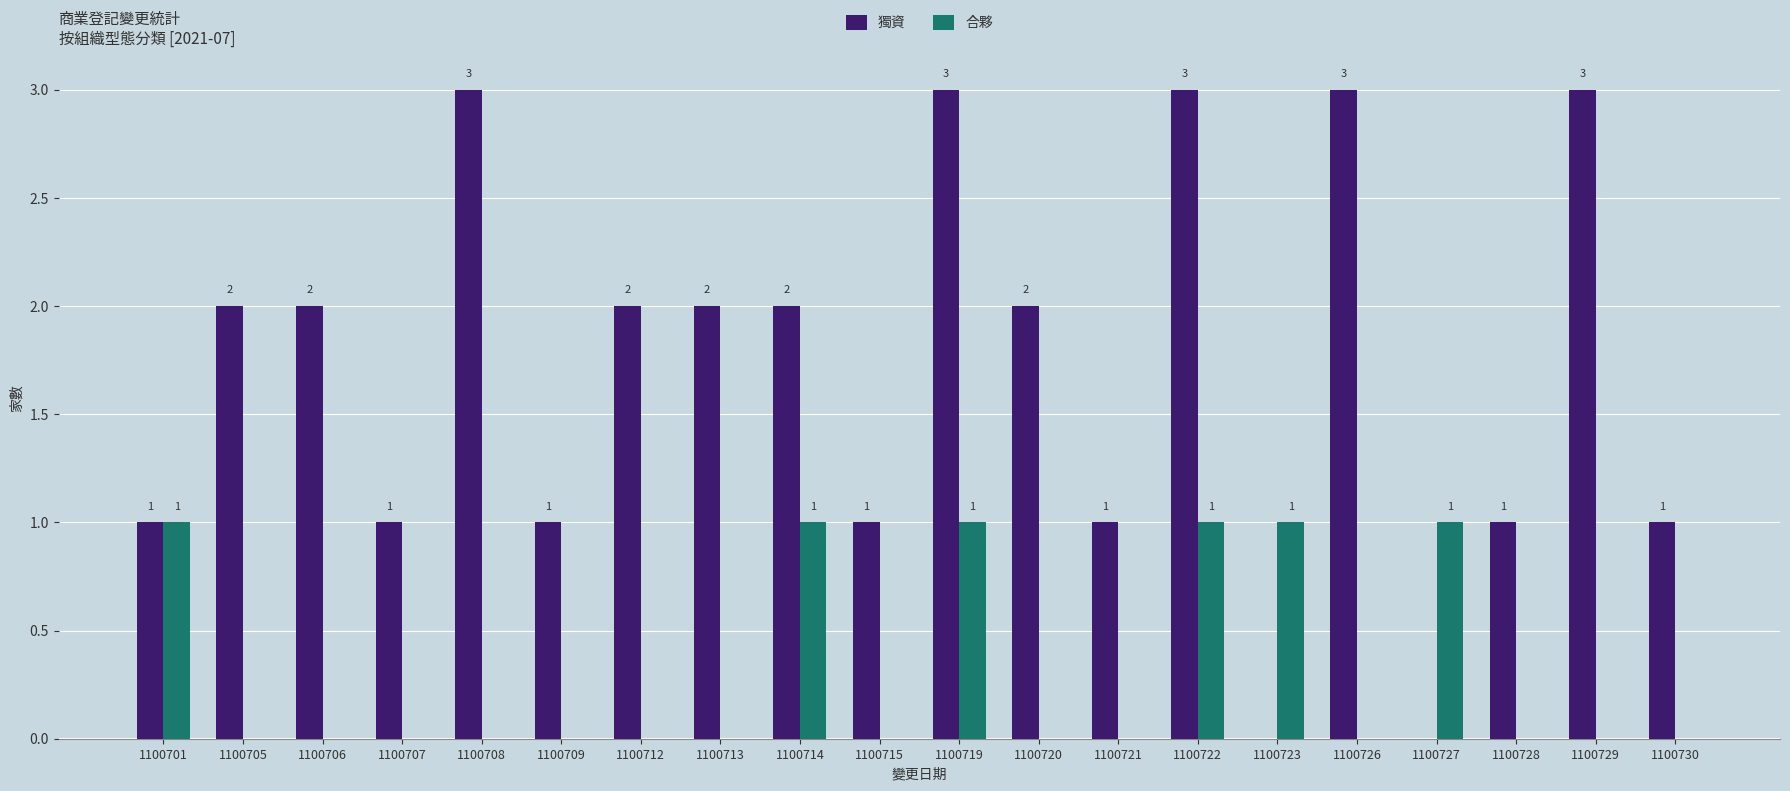

How many values in 合夥 are above zero?

6